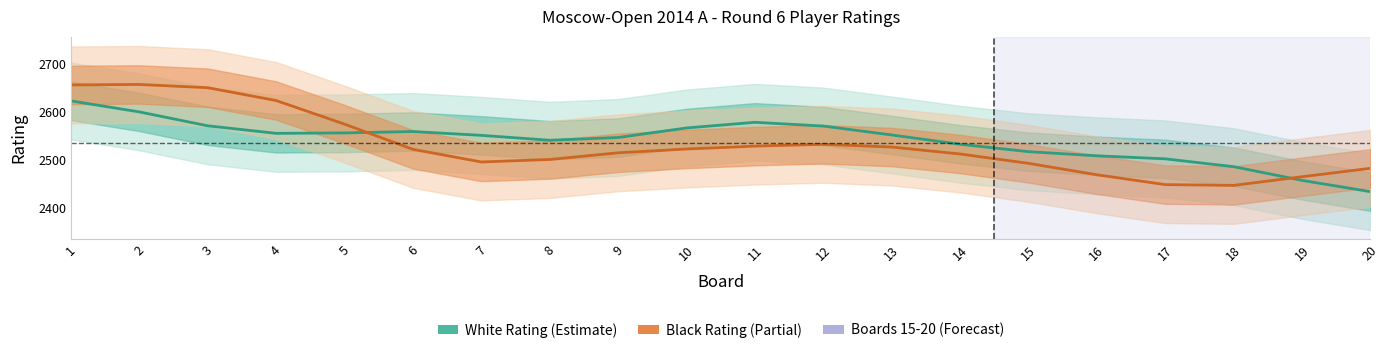

At which label does Black Rating first exceed 2522?

1